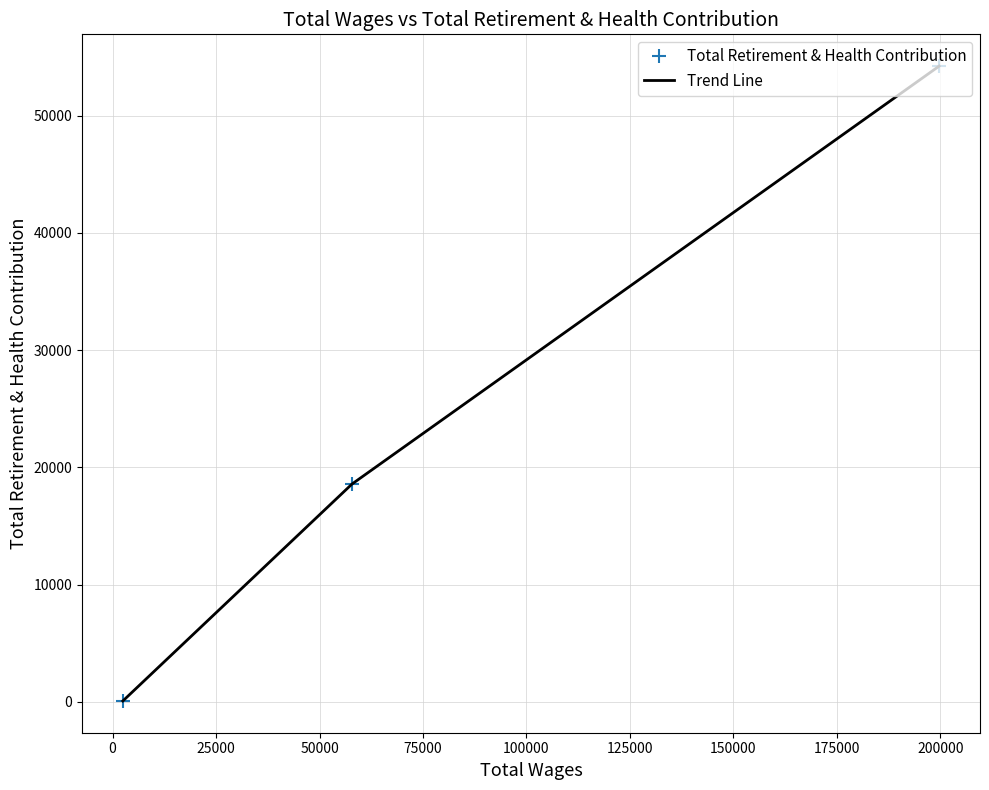

What is the value of the Trend Line point at the 2nd from the left?

18575